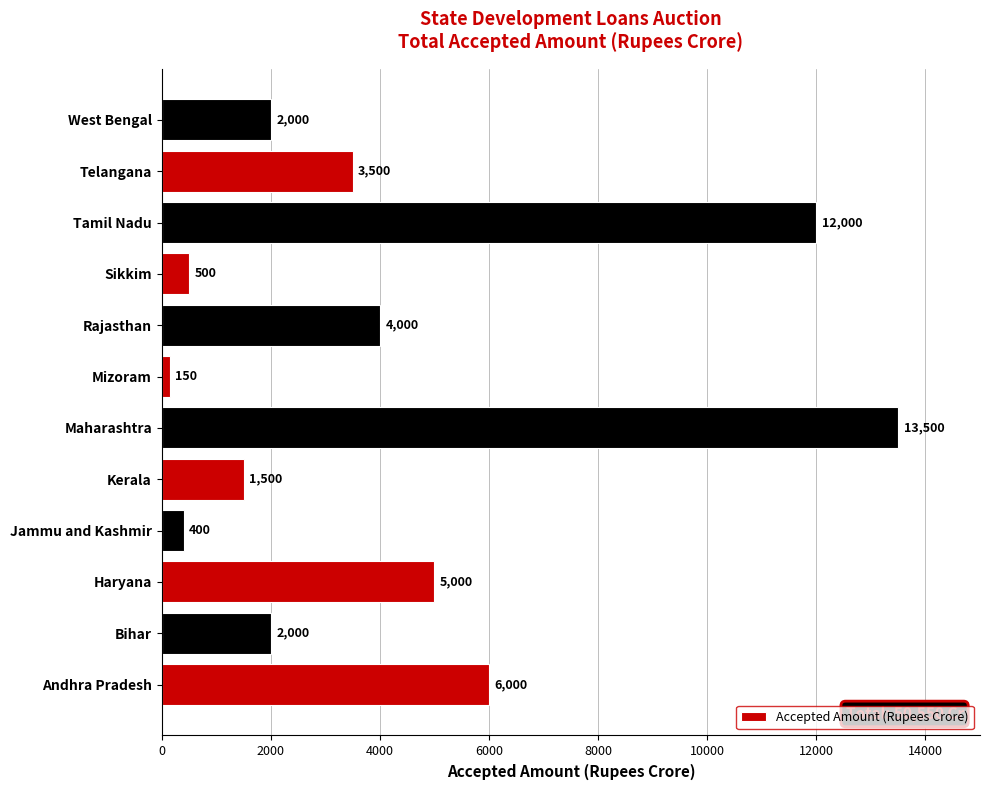

Reading top to bottom, list all the values displayed in this chart.

2000	3500	12000	500	4000	150	13500	1500	400	5000	2000	6000